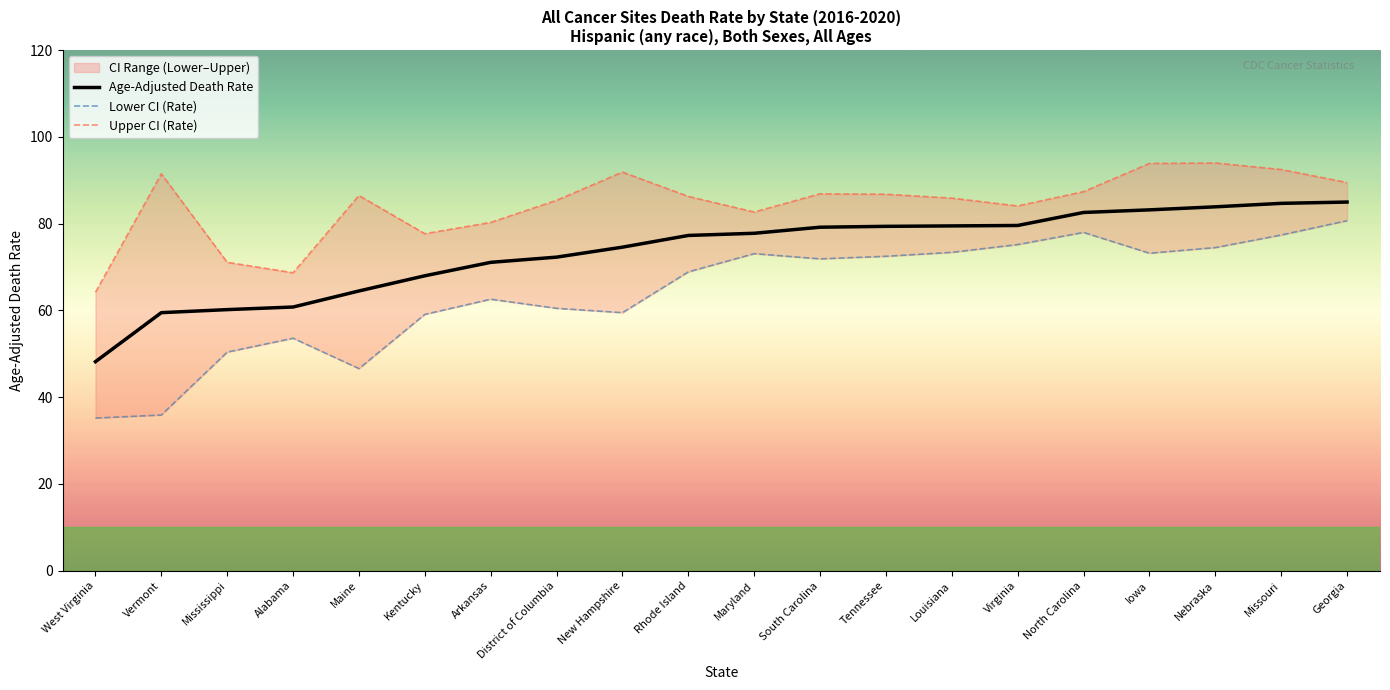

Which category has the highest value in the Age-Adjusted Death Rate series?

Georgia